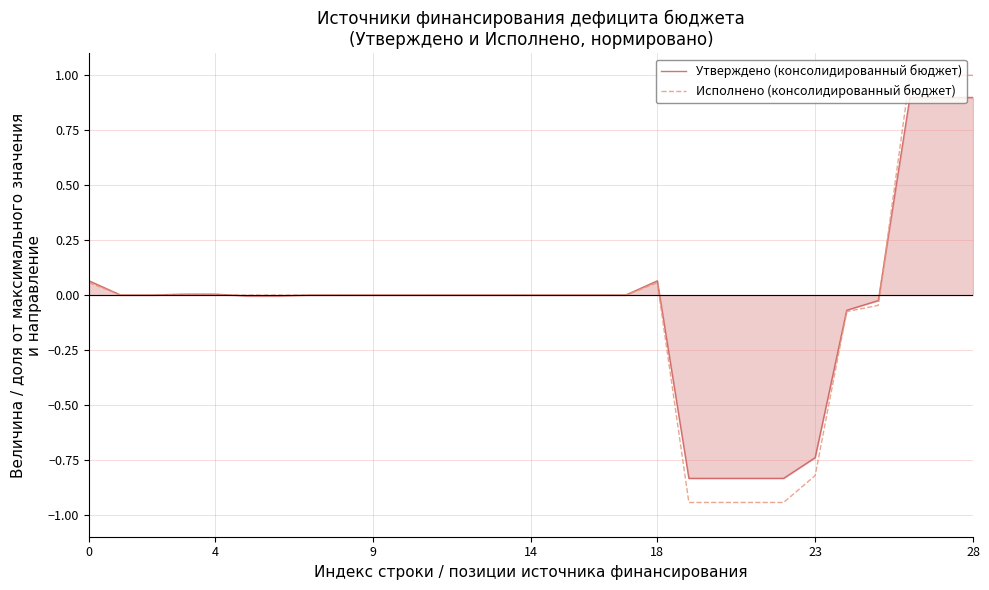

What is the difference between the maximum and second lowest values in the Утверждено (консолидированный бюджет) series?

1.7